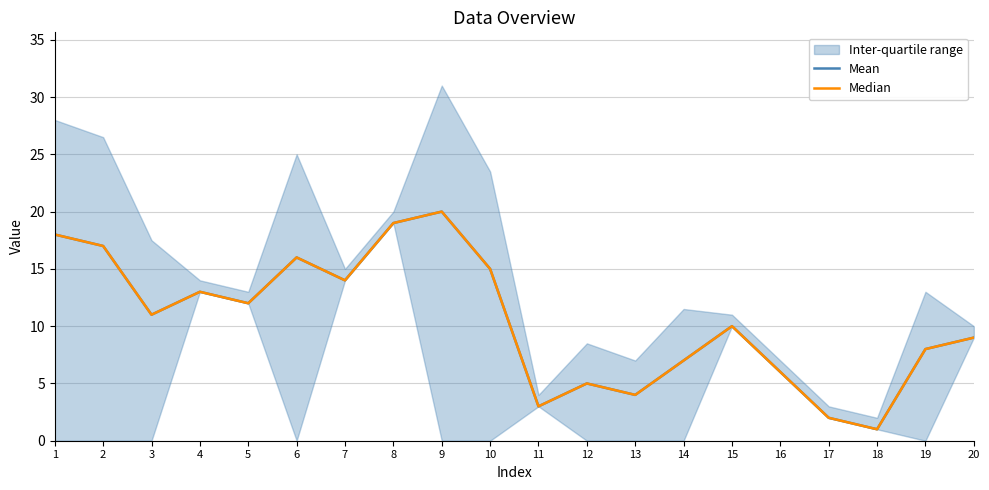

How many categories are shown in the chart?

20